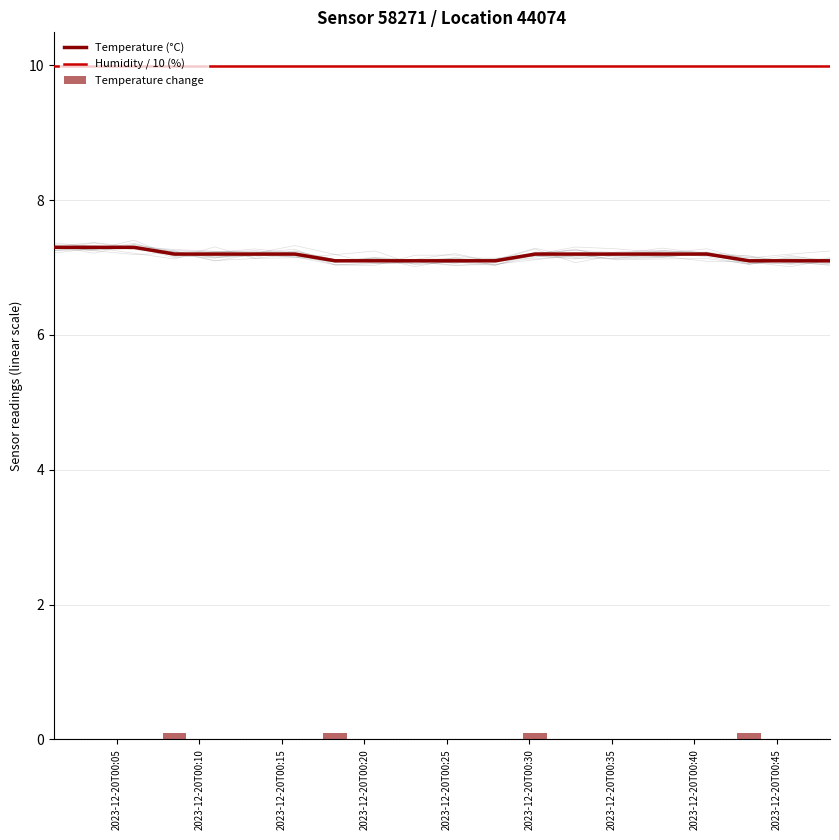

What is the average value of the Humidity / 10 (%) series?

10.0